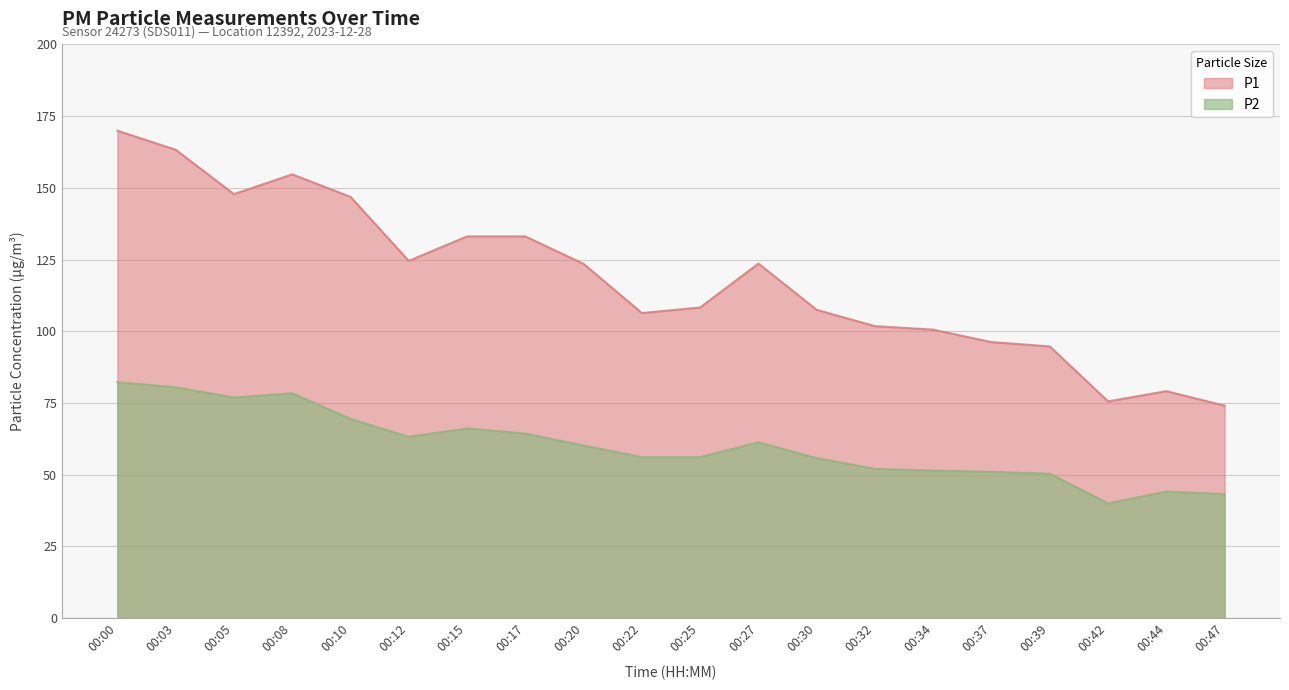

Reading right to left, transcribe all the data shown in this chart.

P1: 74.1	79.1	75.5	94.7	96.2	100.6	101.8	107.5	123.6	108.3	106.3	123.5	133.1	133.1	124.5	146.9	154.7	147.8	163.3	169.9
P2: 43.2	44.1	40.0	50.4	51.0	51.5	52.0	55.8	61.3	56.1	56.1	60.2	64.3	66.1	63.2	69.5	78.4	76.9	80.5	82.2